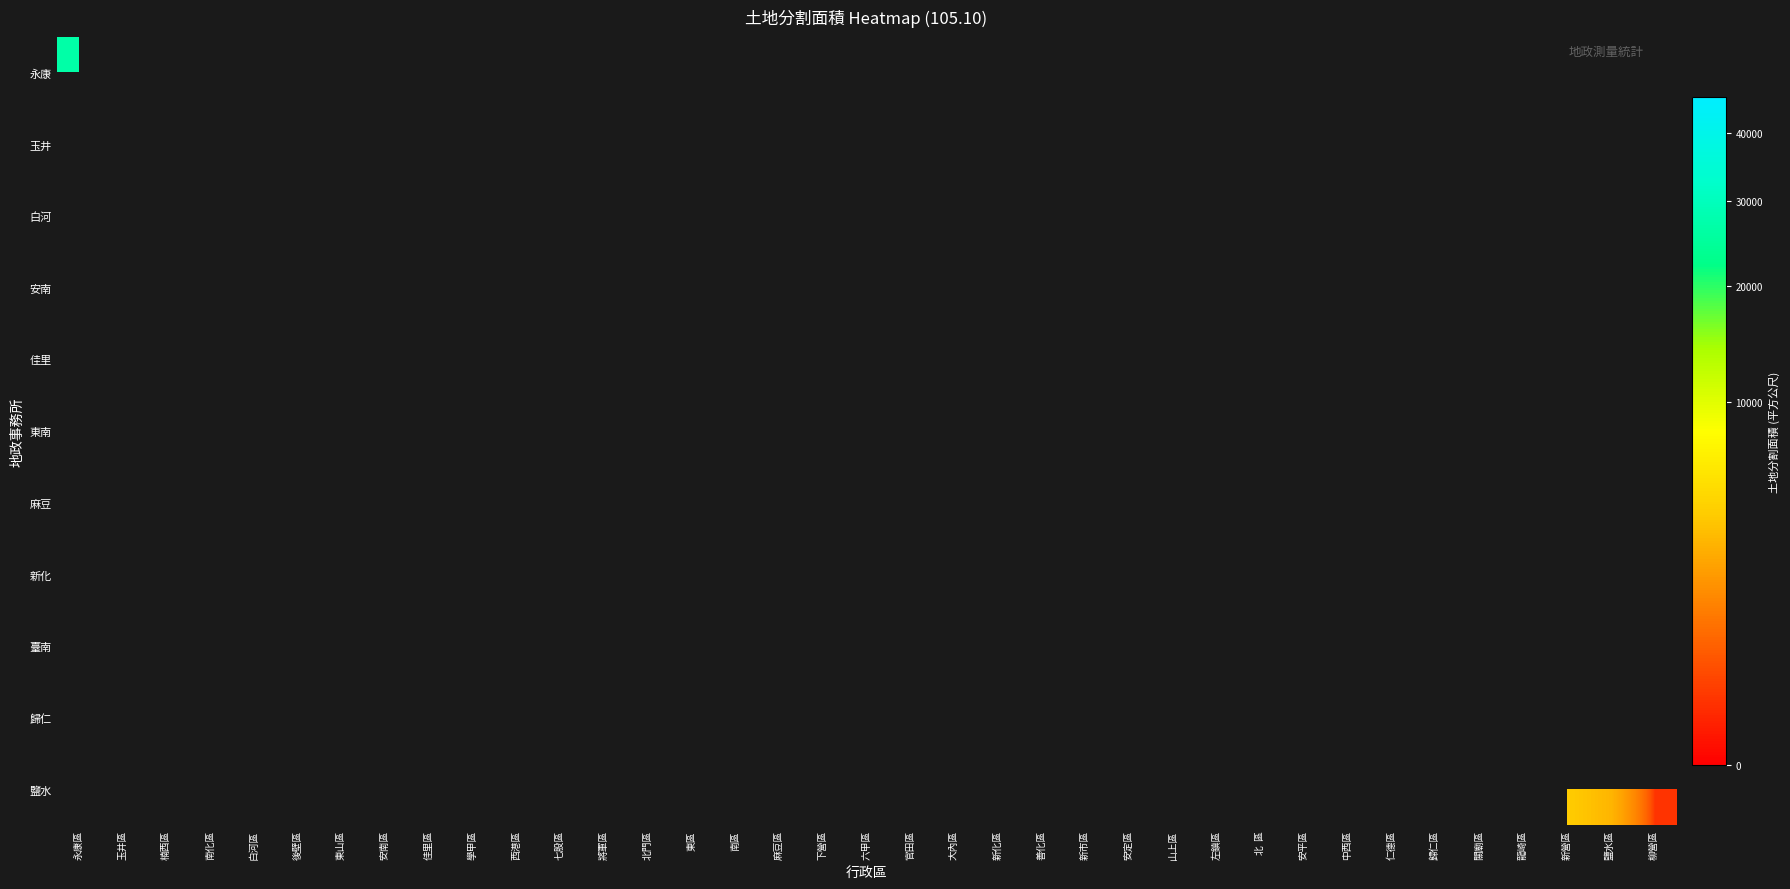

List the labels in order of 麻豆 value, largest first.

永康區, 玉井區, 楠西區, 南化區, 白河區, 後壁區, 東山區, 安南區, 佳里區, 學甲區, 西港區, 七股區, 將軍區, 北門區, 東區, 南區, 下營區, 麻豆區, 六甲區, 大內區, 新化區, 善化區, 新市區, 安定區, 山上區, 左鎮區, 北 區, 安平區, 中西區, 仁德區, 歸仁區, 關廟區, 龍崎區, 新營區, 鹽水區, 柳營區, 官田區